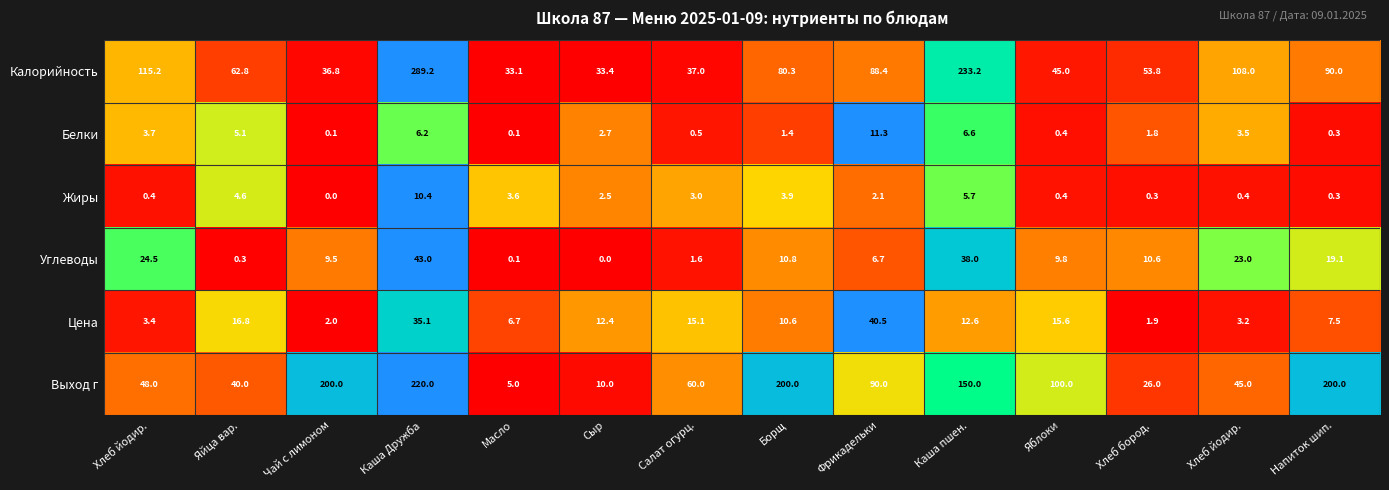

How many data points does each series have?

14